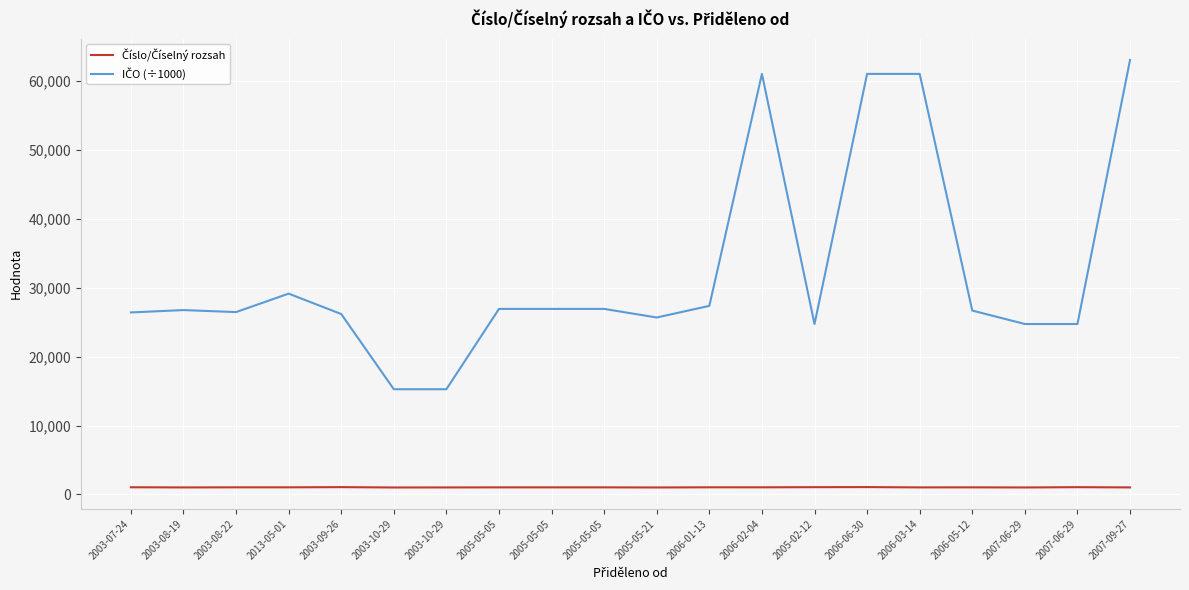

The IČO (÷1000) series shows 4977.0 at 2003-10-29. True or false?

False